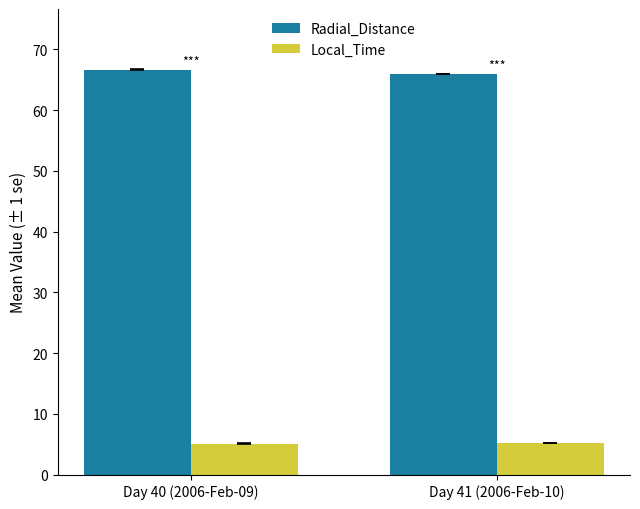

Rank the series by their maximum value, from highest to lowest.

Radial_Distance, Local_Time